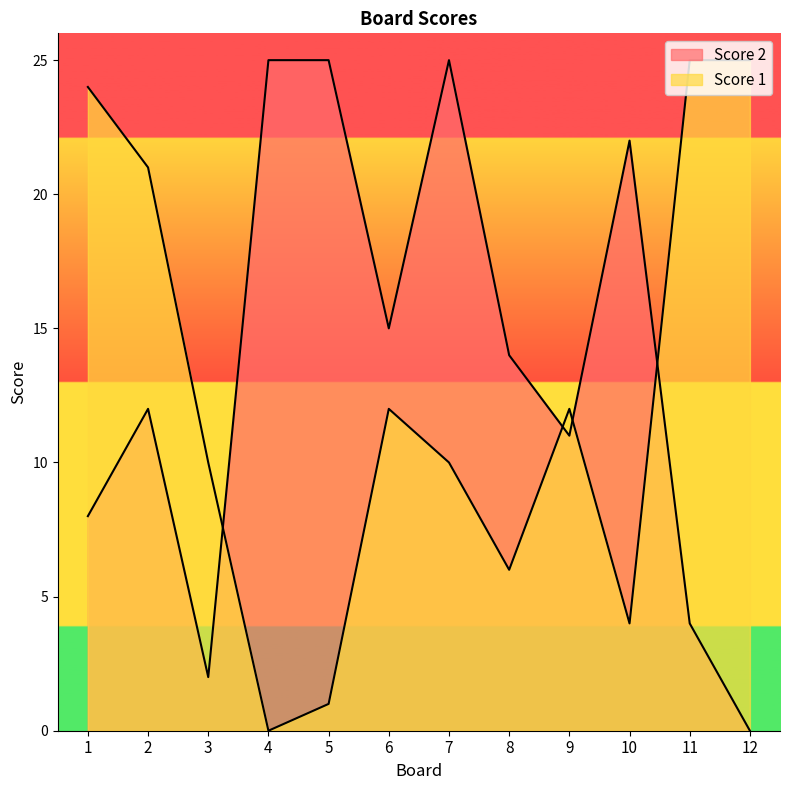

What is the average value of the Score 2 series?

14